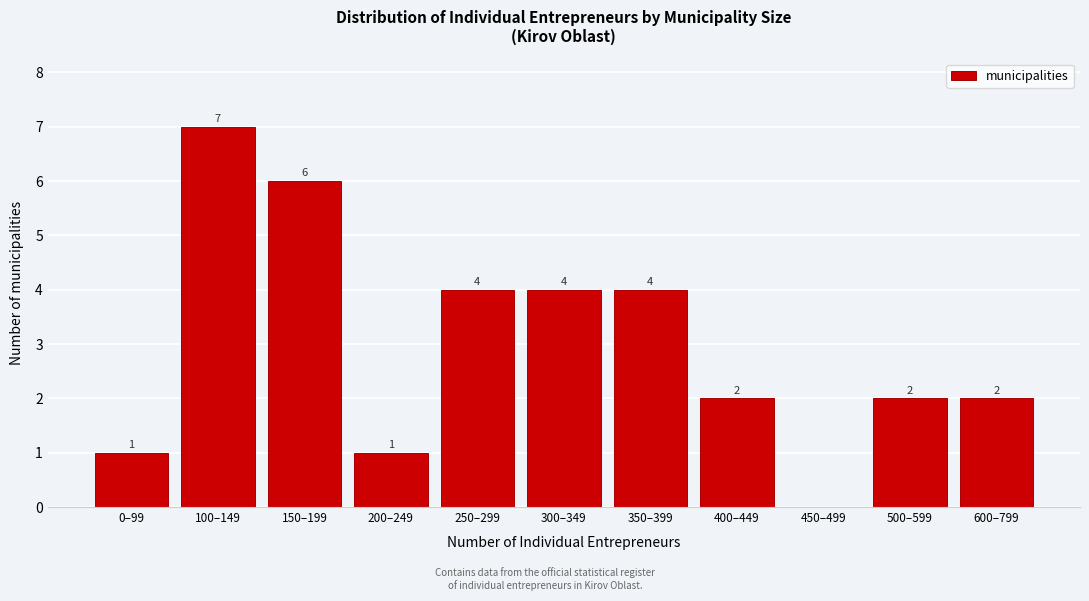

Reading left to right, extract all data points from this chart.

0–99=1	100–149=7	150–199=6	200–249=1	250–299=4	300–349=4	350–399=4	400–449=2	450–499=0	500–599=2	600–799=2